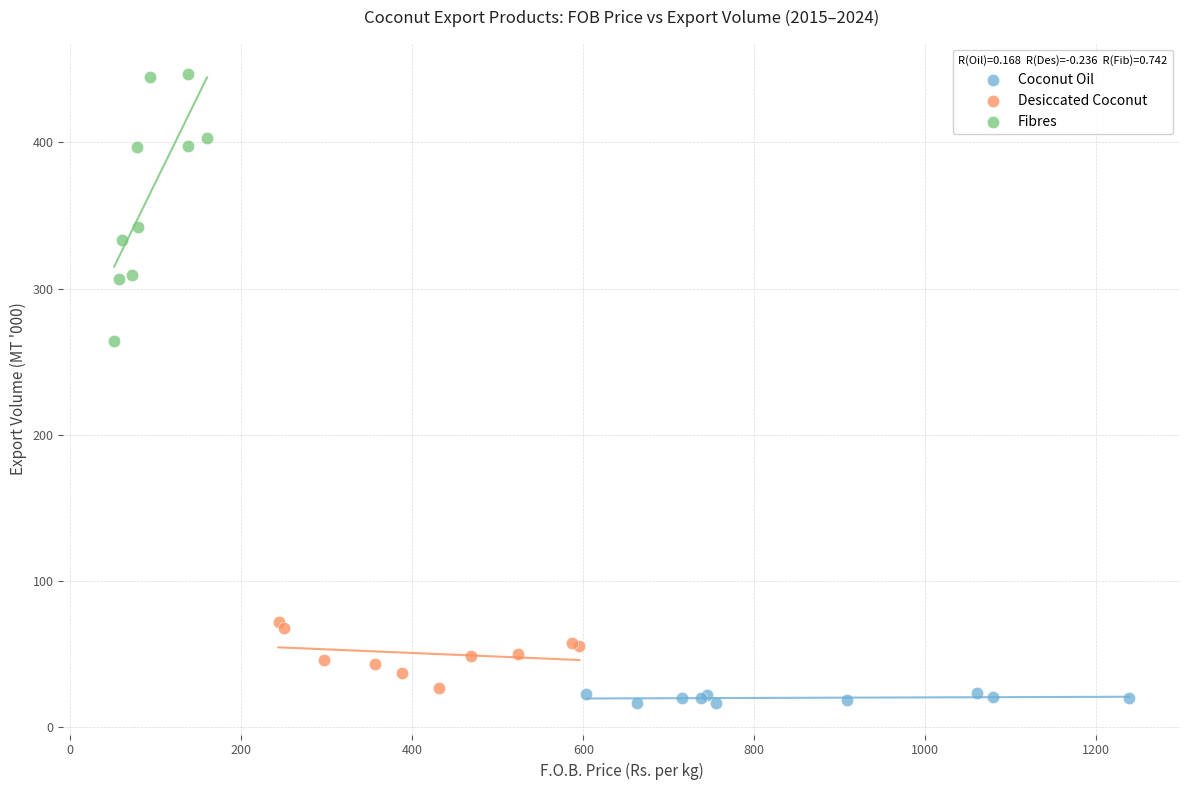

Which series has the largest Y range (max minus min)?

Fibres